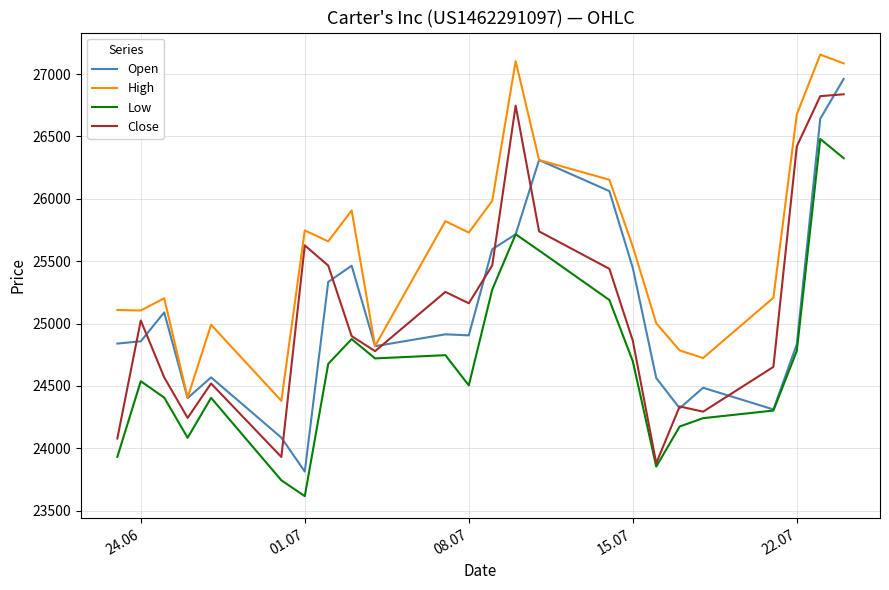

How many values in the Open series are below 24906?

12